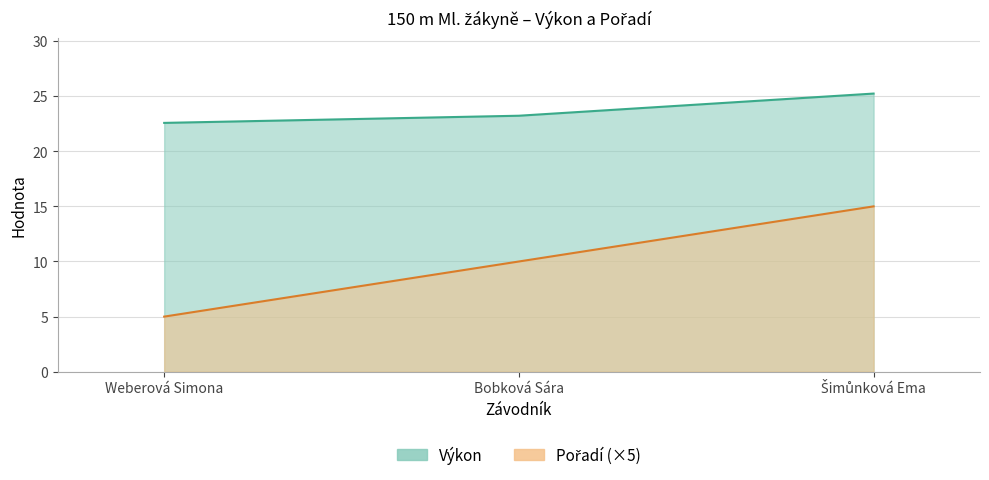

Which series has the widest spread of values?

Pořadí